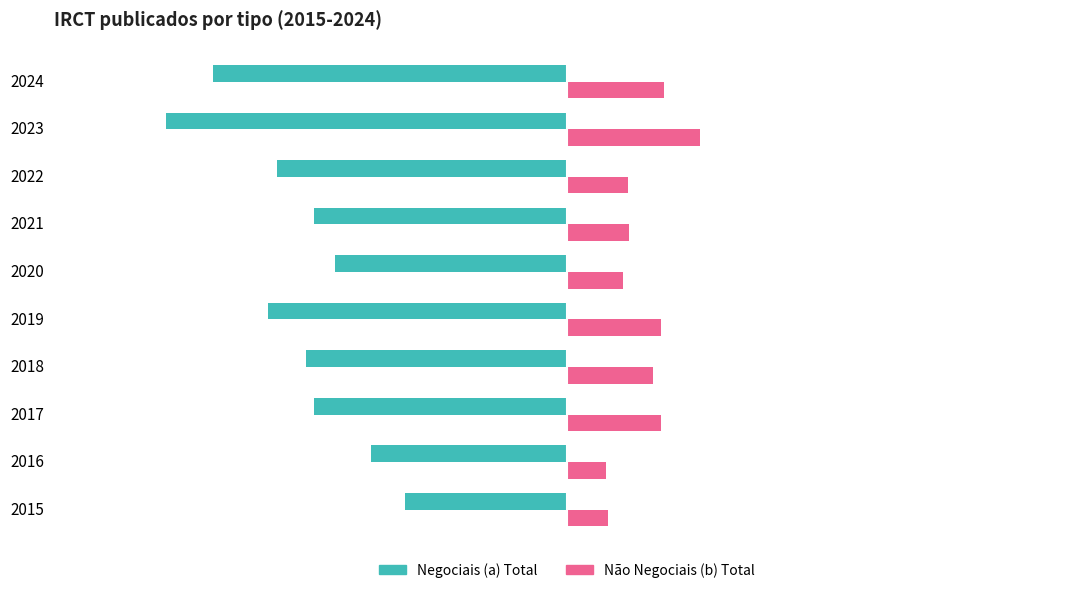

The Negociais (a) Total series shows -453 at 2024. True or false?

False